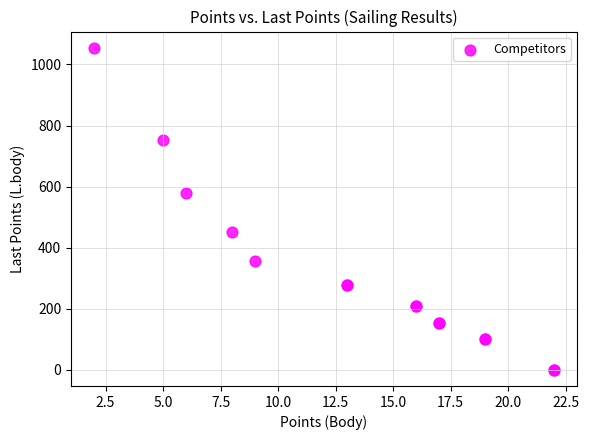

What Y value in the scatter plot is closest to 527?

578